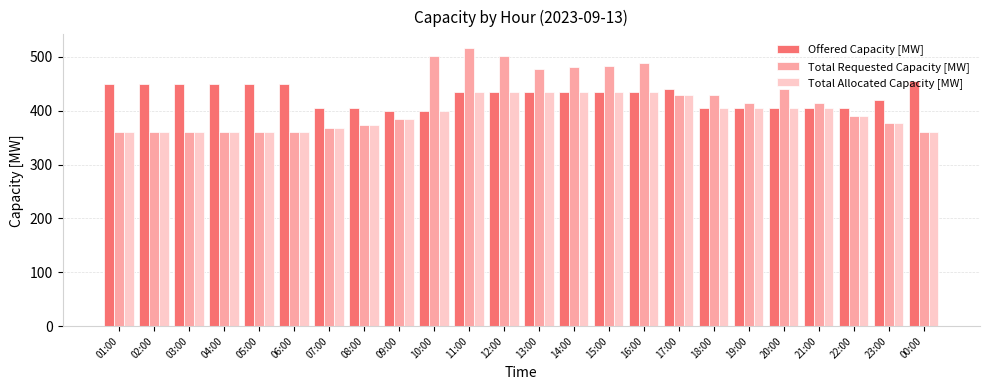

What is the sum of the Total Requested Capacity [MW] values at 22:00 and 08:00?

763